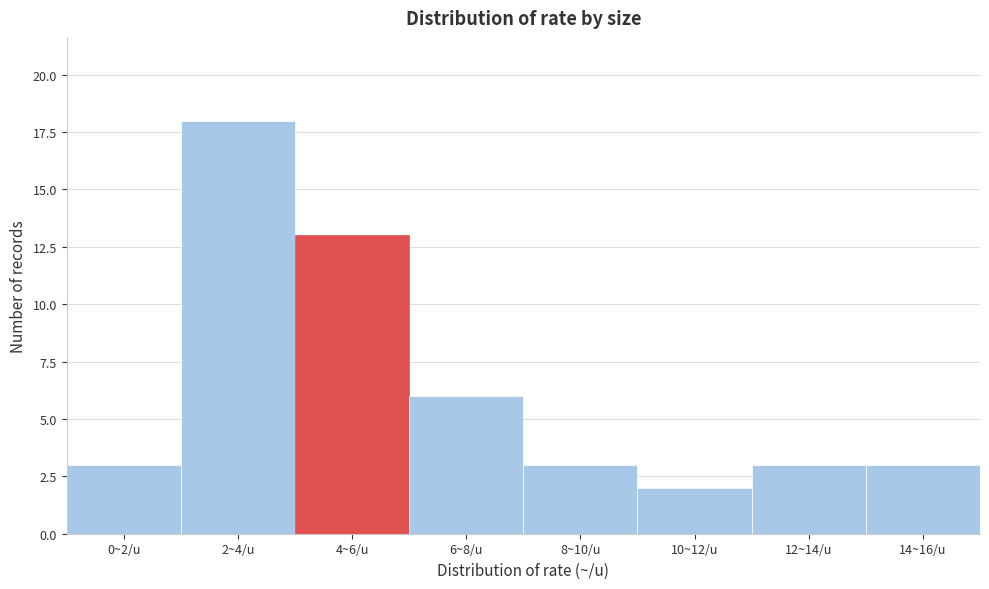

Reading right to left, what are all the values shown in this chart?

14~16/u=3	12~14/u=3	10~12/u=2	8~10/u=3	6~8/u=6	4~6/u=13	2~4/u=18	0~2/u=3